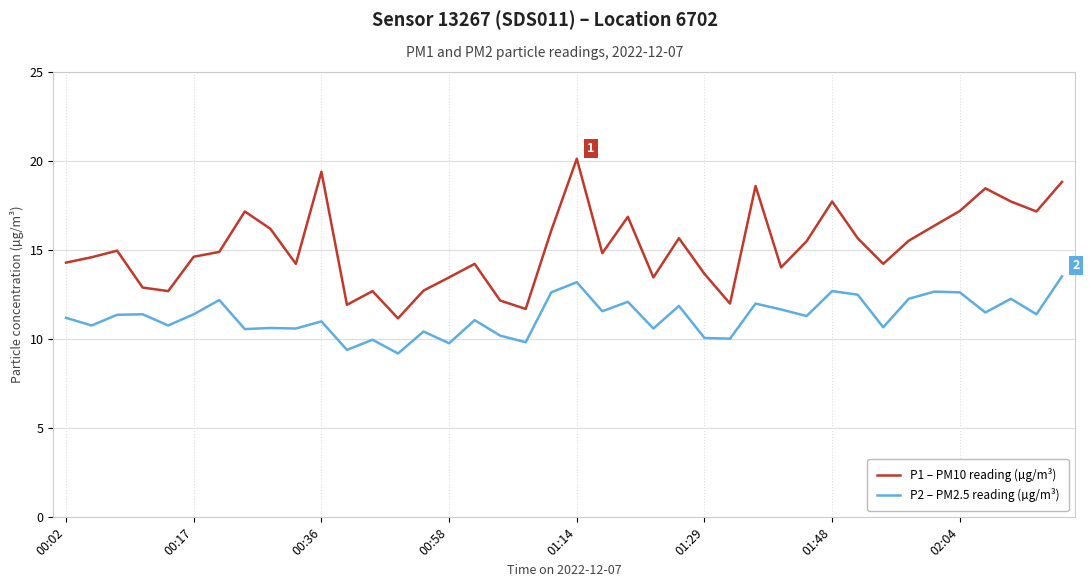

Which series has the largest range (max minus min)?

P1 – PM10 reading (µg/m³)